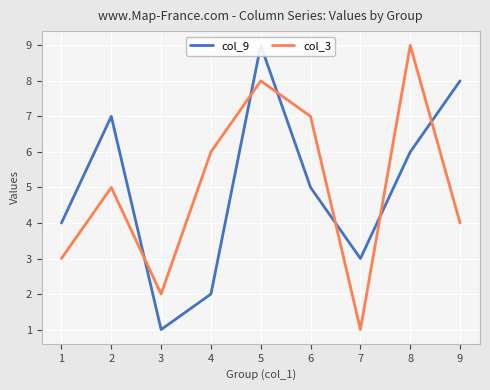

True or false: col_3 has a value of 2 at 5.

False